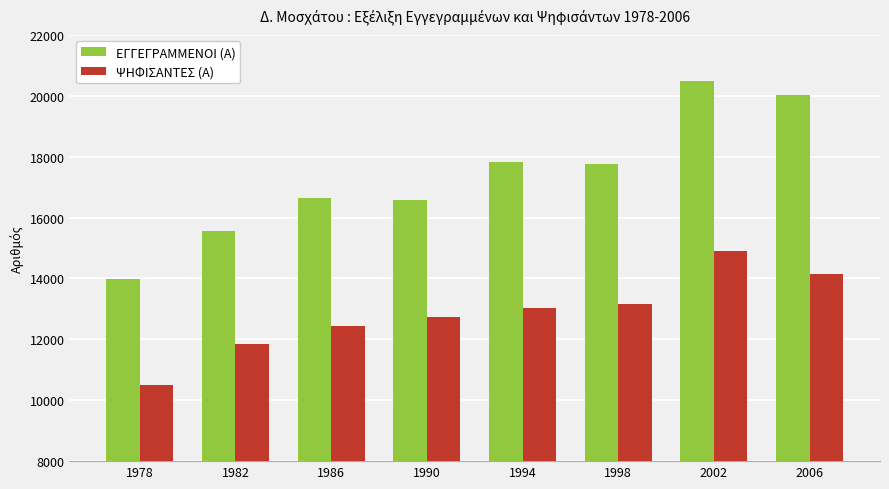

Rank the series by their average value, from lowest to highest.

ΨΗΦΙΣΑΝΤΕΣ (Α), ΕΓΓΕΓΡΑΜΜΕΝΟΙ (Α)